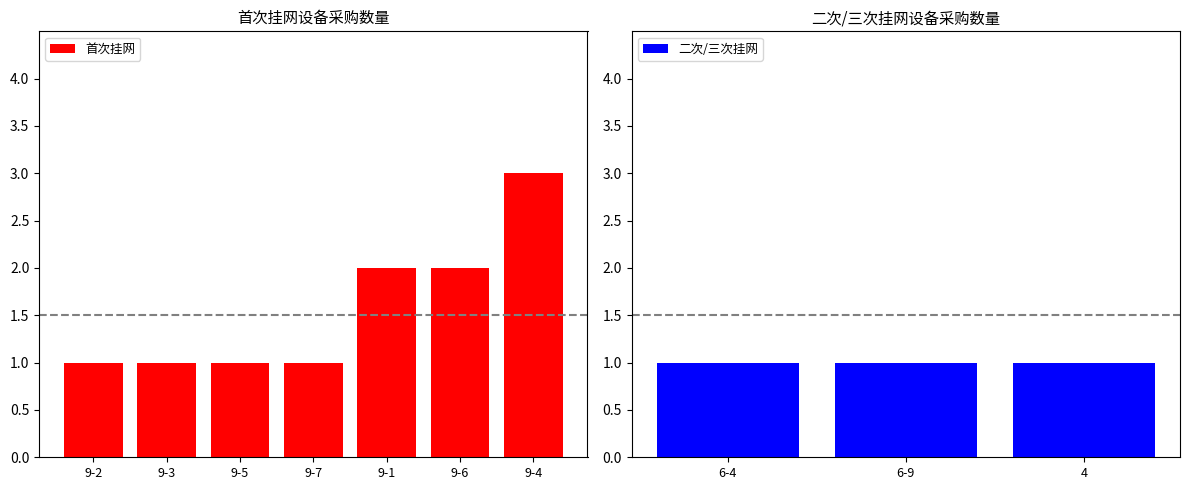

True or false: 首次挂网 has a value of 1 at 9-6.

False